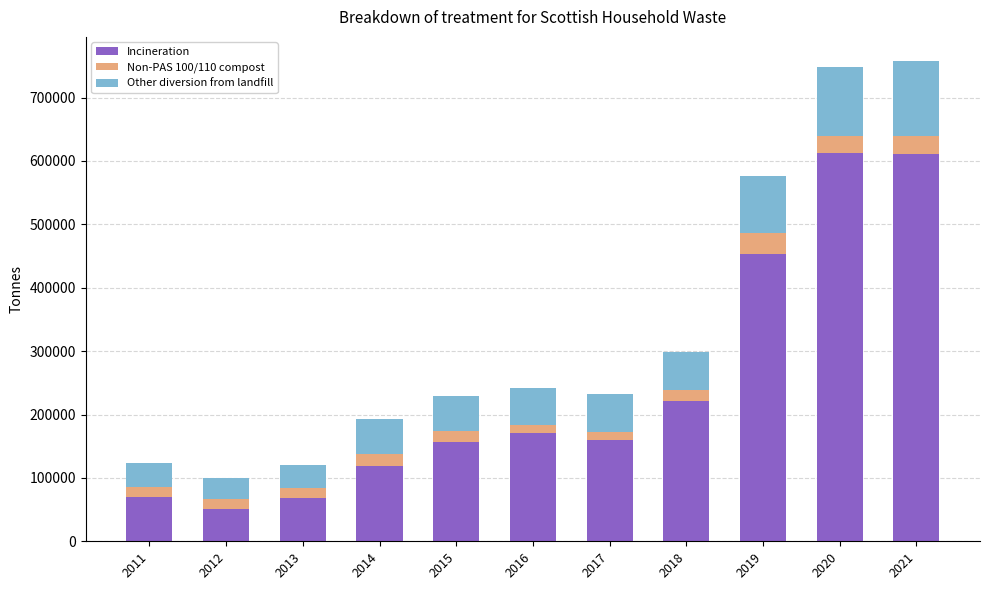

The value of Incineration at 2018 is 378559.2. True or false?

False